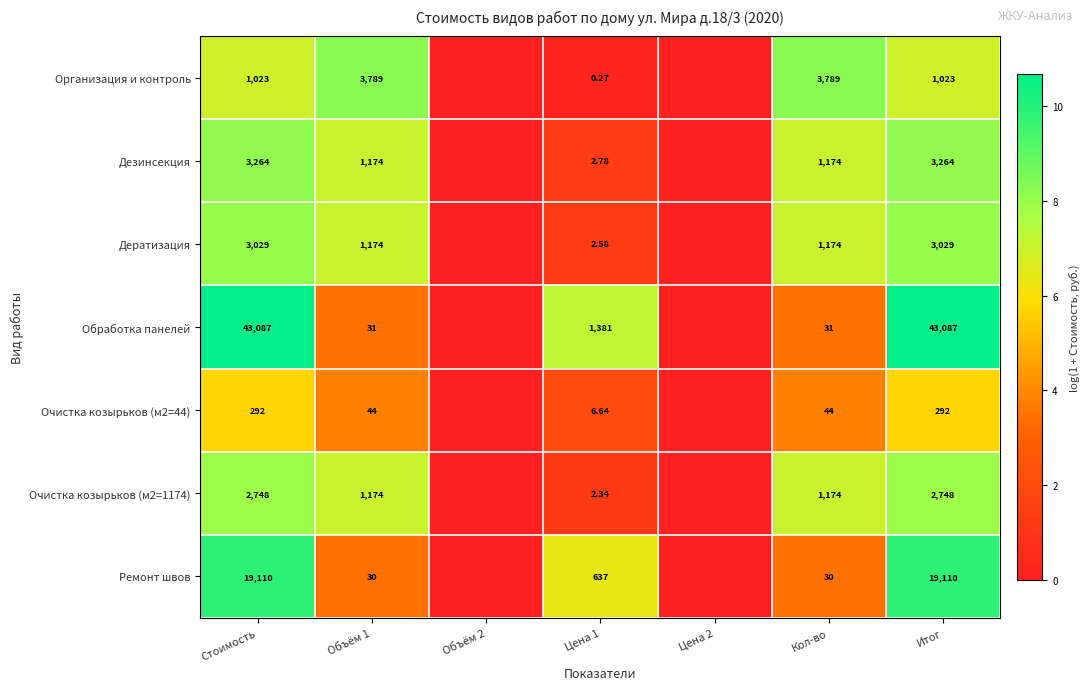

Between Цена 1 and Итог, which series saw the biggest shift?

Обработка панелей